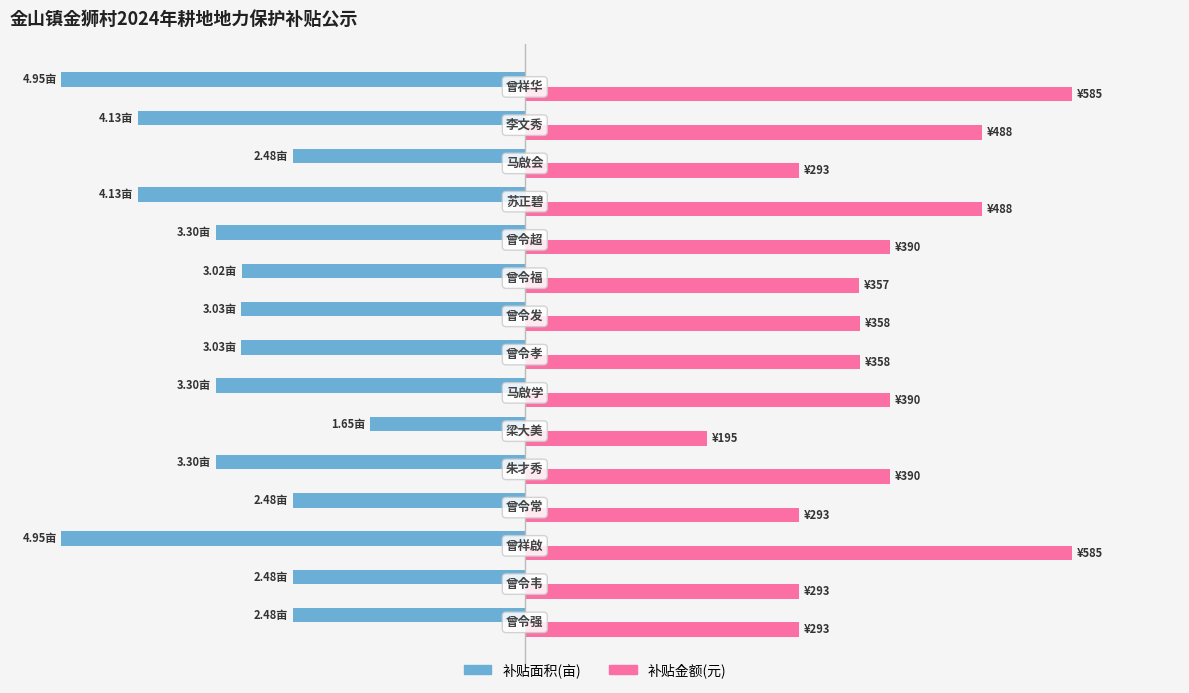

The value of 补贴金额(元) at 800 is 169.1. True or false?

False